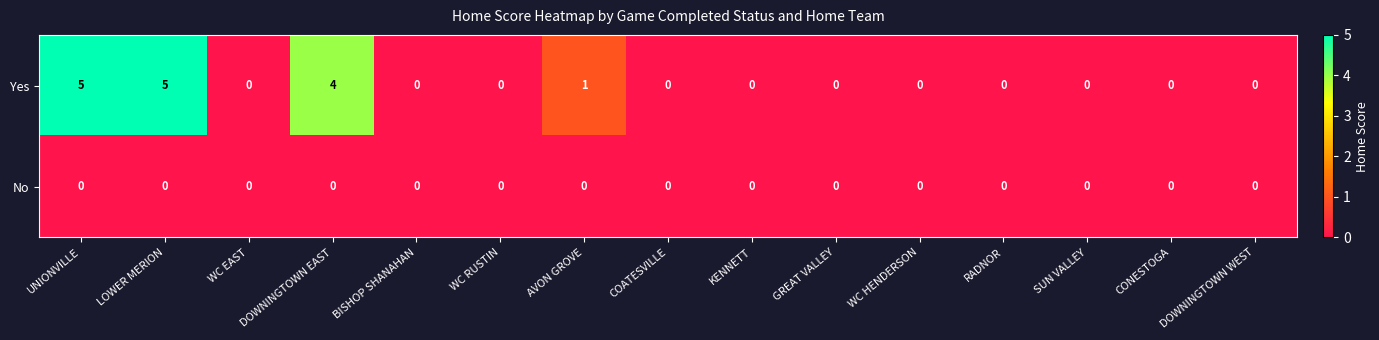

Which series has the largest total across all categories?

Yes